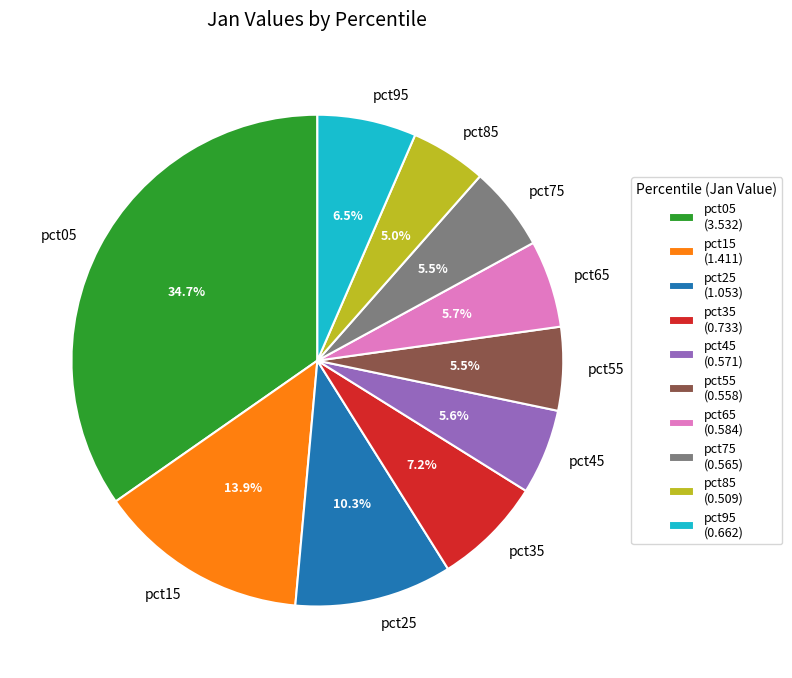

Is it true that pct85 is 5% of the pie?

True